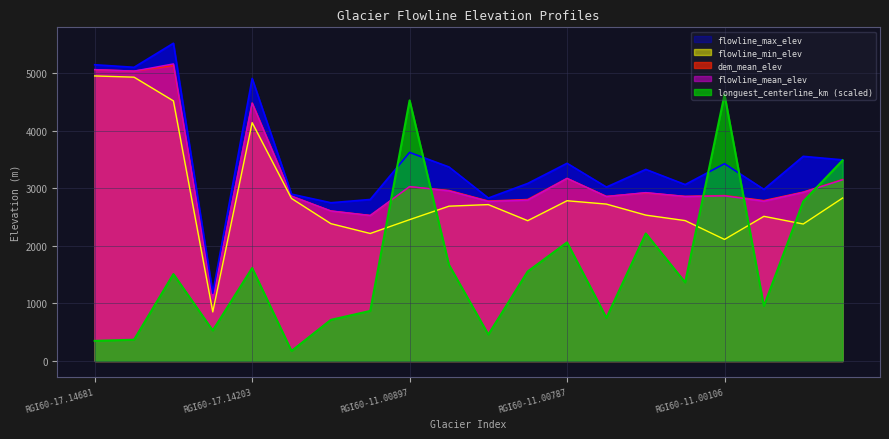

What are all the series names shown in the legend?

dem_mean_elev, flowline_mean_elev, flowline_max_elev, flowline_min_elev, longuest_centerline_km